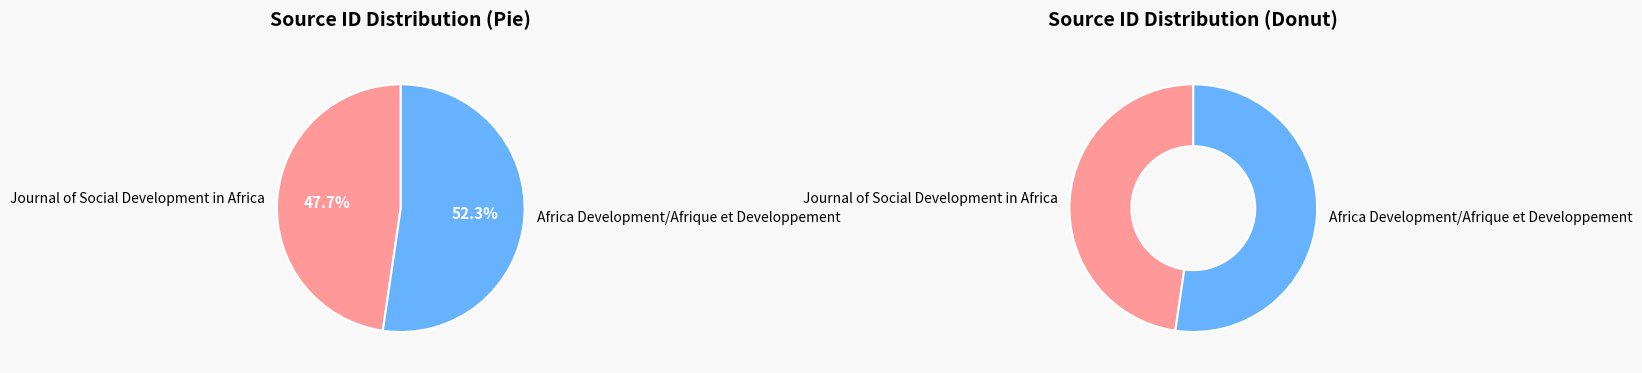

Which category has the biggest portion of the pie?

Africa Development/Afrique et Developpement